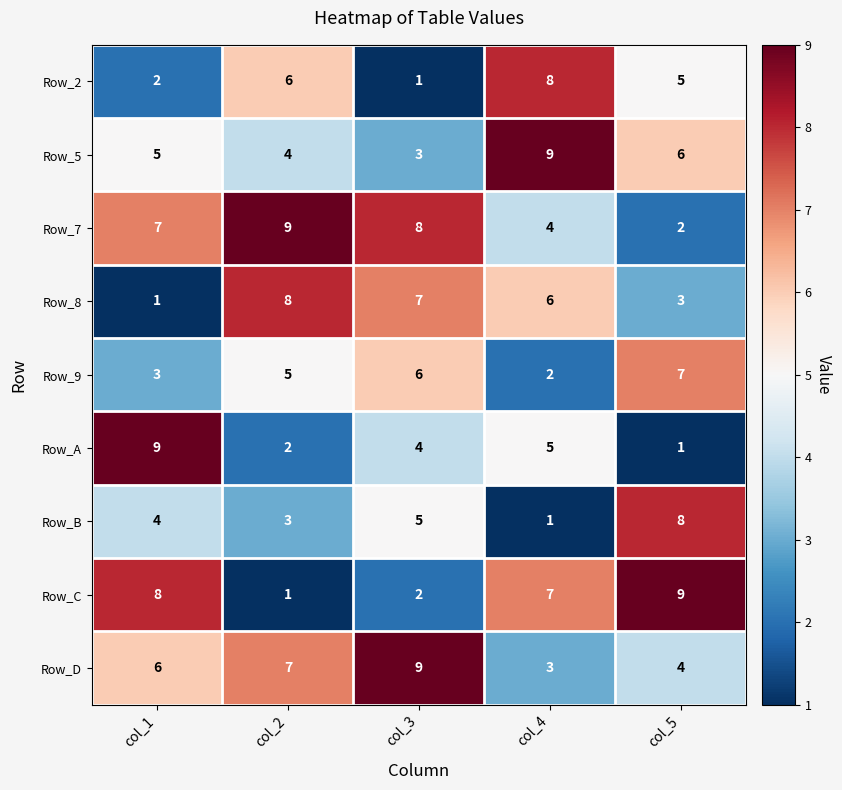

What is the minimum value shown in the chart?

1